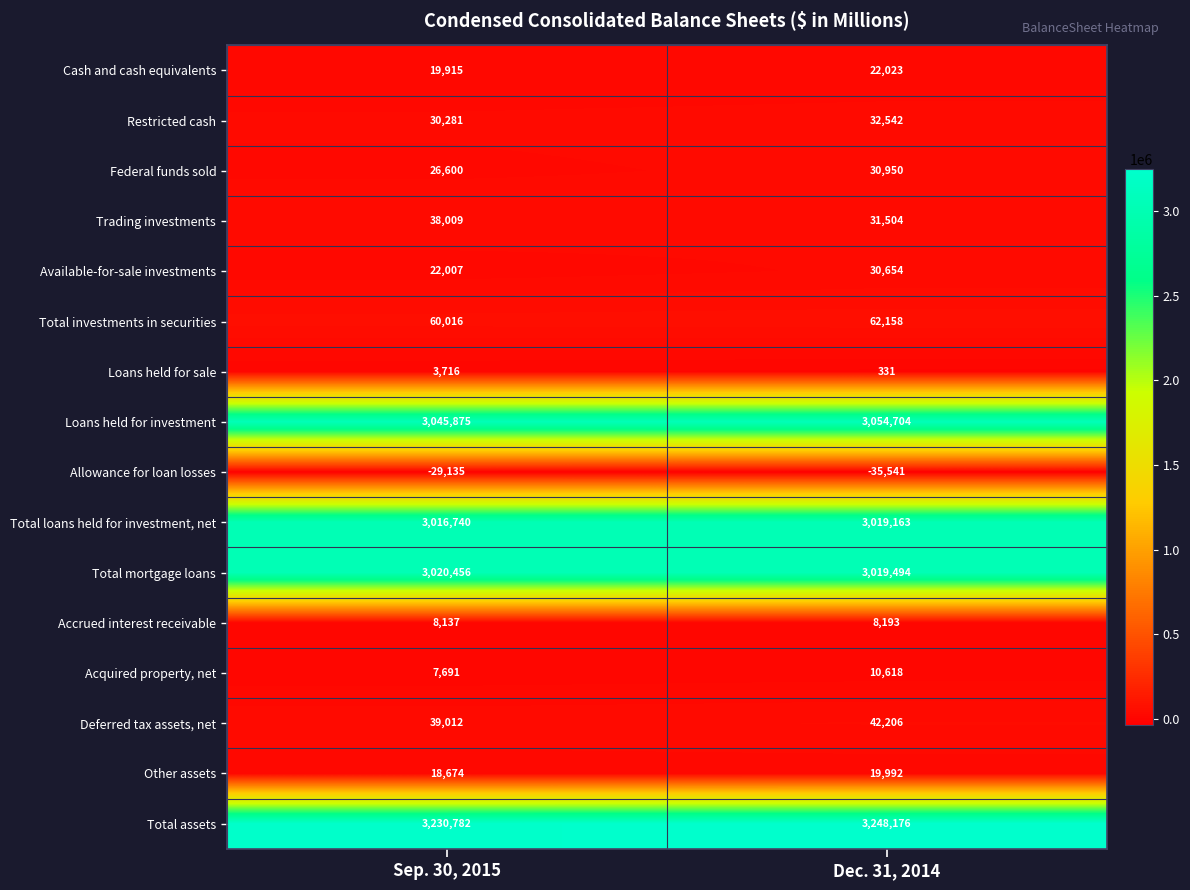

At which label is Total loans held for investment, net closest to 3017951?

Sep. 30, 2015